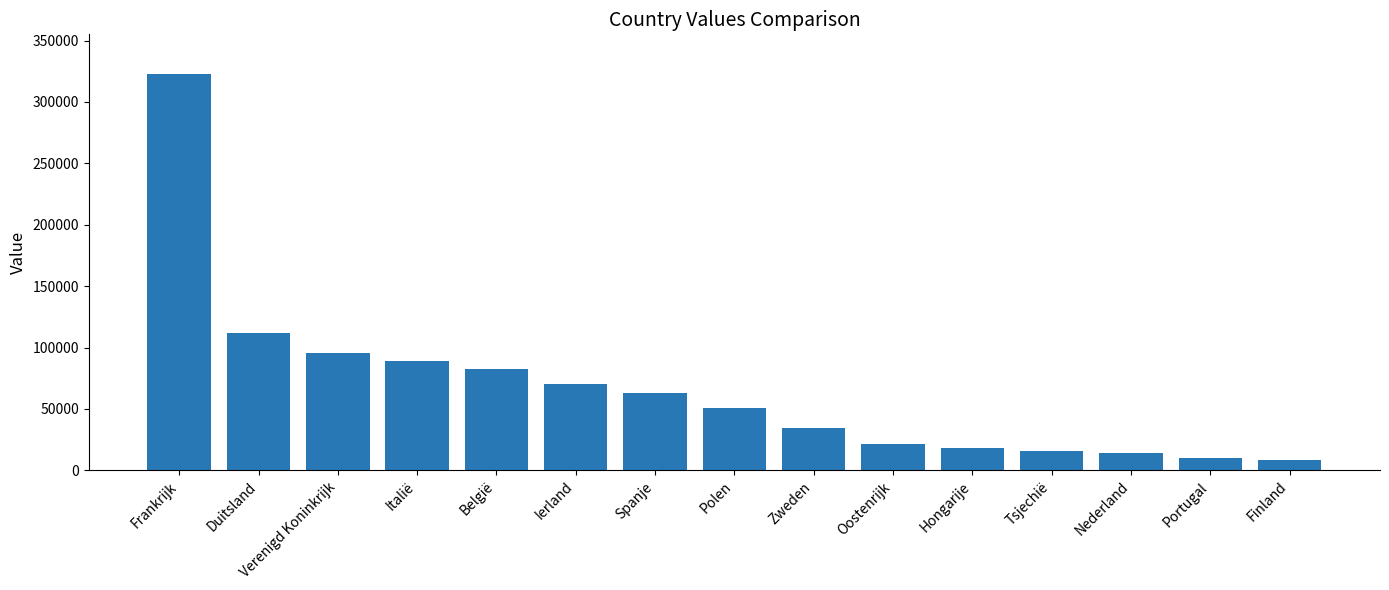

What is the difference between the maximum and minimum values?

314078